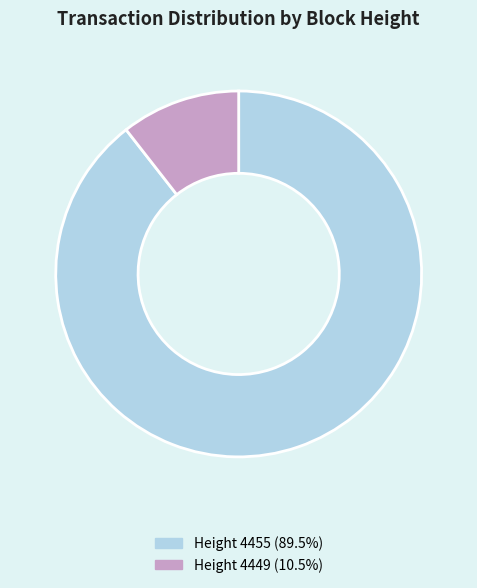

Is there any slice that represents more than half of the pie?

Yes